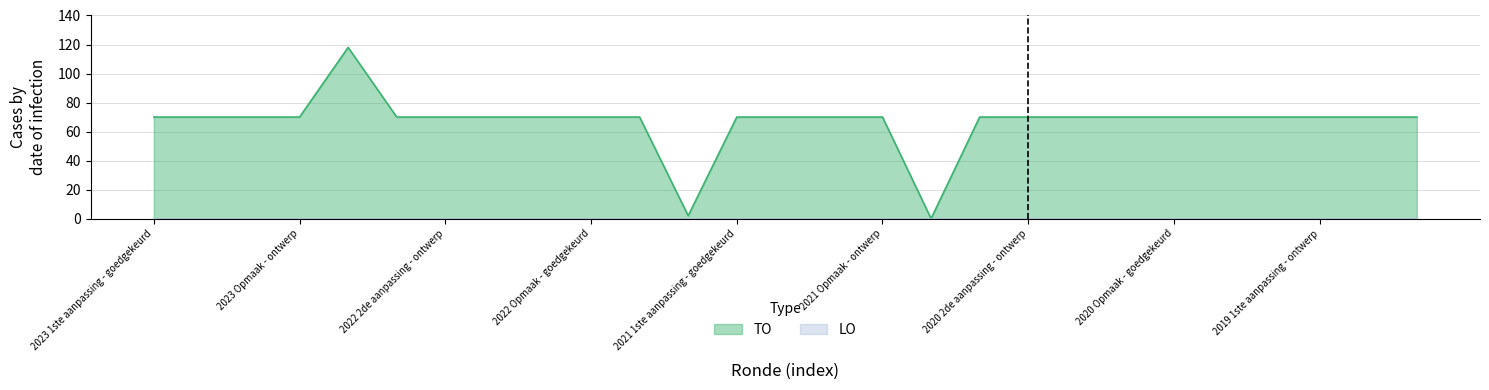

What is the maximum value shown in the chart?

118